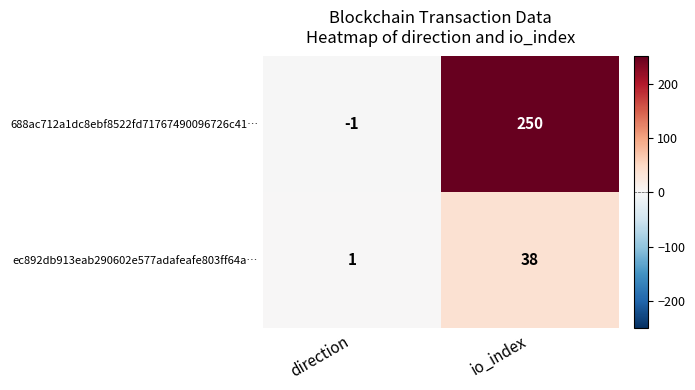

Where is 688ac712a1dc8ebf8522fd71767490096726c41… nearest to the value 124?

direction